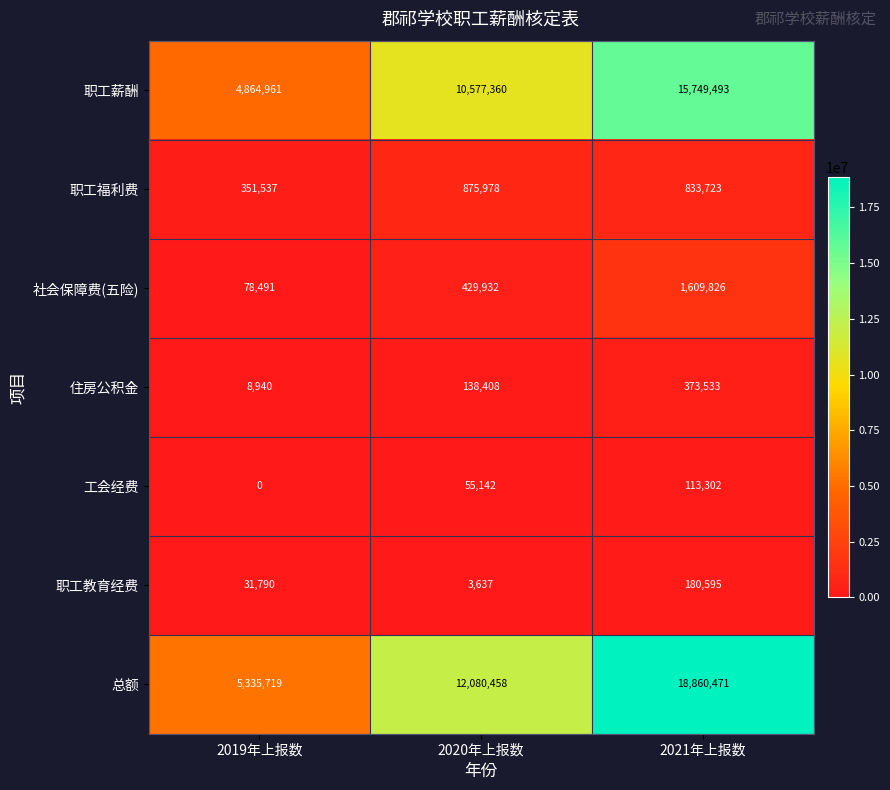

Reading left to right, extract all data points from this chart.

职工薪酬: 4864961	10577360	15749493
职工福利费: 351537	875978	833723
社会保障费(五险): 78491	429932	1609826
住房公积金: 8940	138408	373533
工会经费: 0	55142	113302
职工教育经费: 31790	3637	180595
总额: 5335719	12080458	18860471